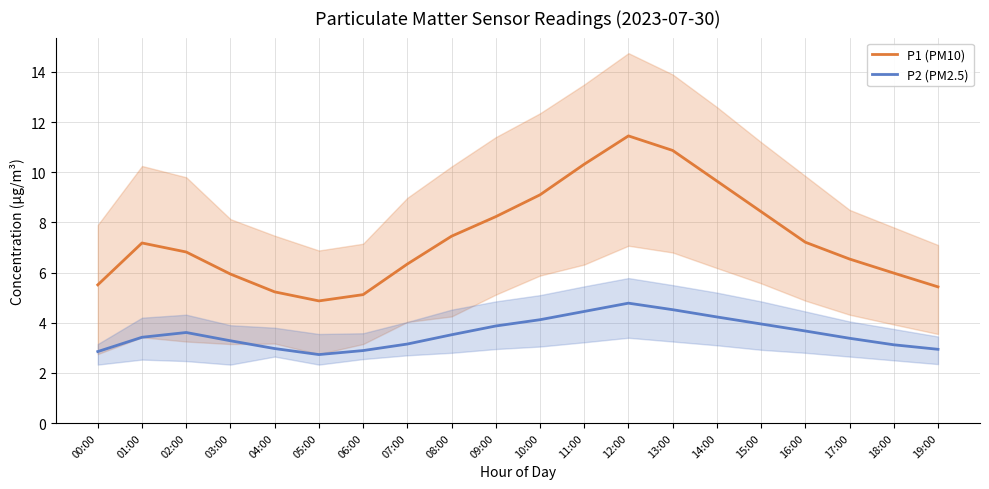

At which category is the sum across all series the highest?

12:00